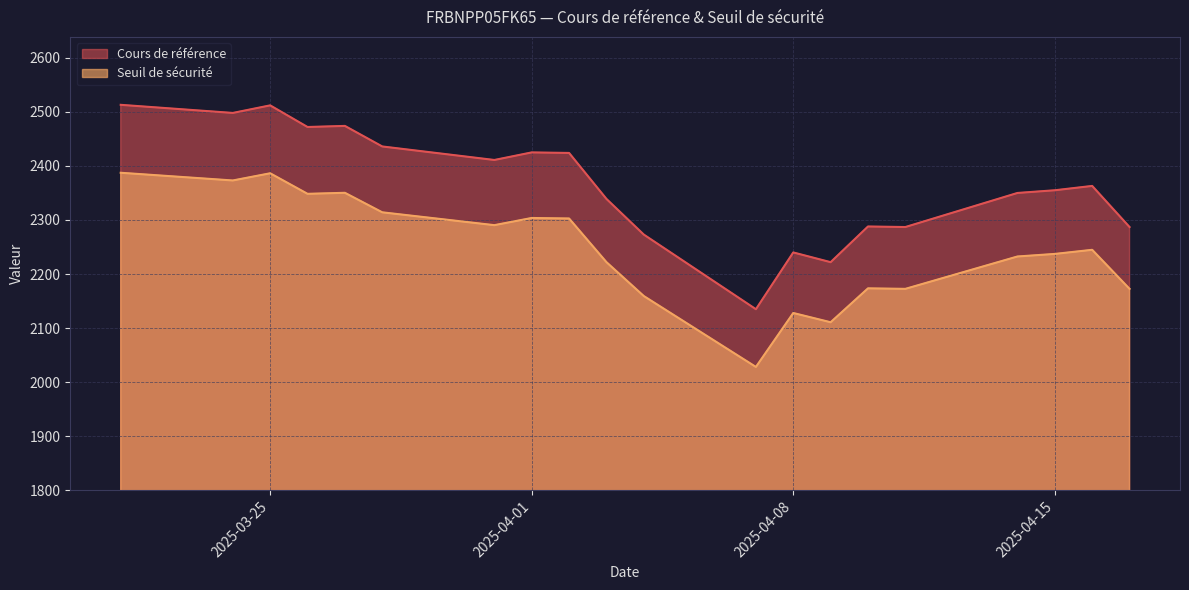

Rank the series at 2025-03-25 from lowest to highest value.

Seuil de sécurité, Cours de référence